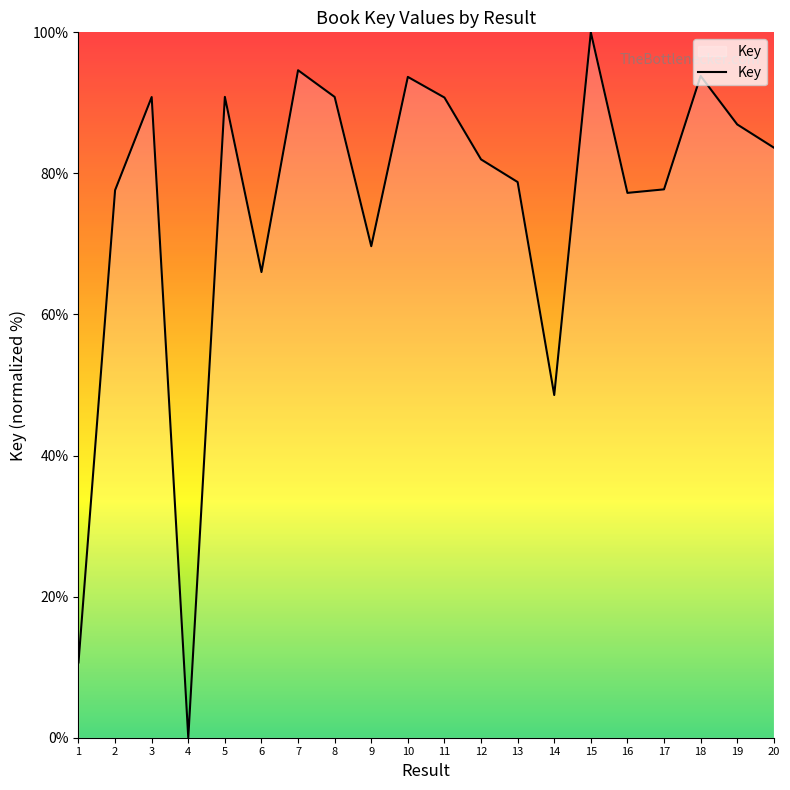

Which has a higher value, 6 or 18?

18